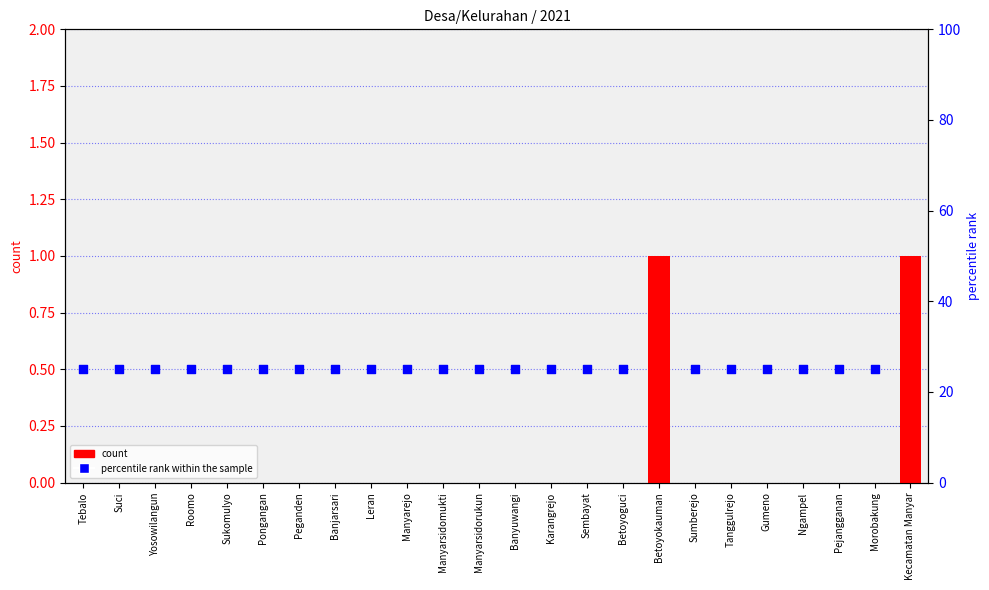

Which series reaches the maximum Y coordinate?

percentile rank within the sample